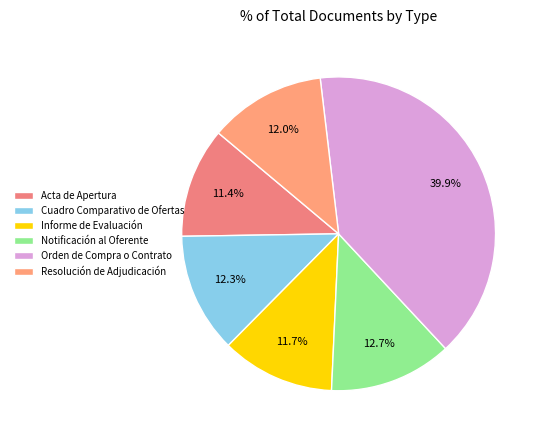

How many segments does this pie chart have?

6